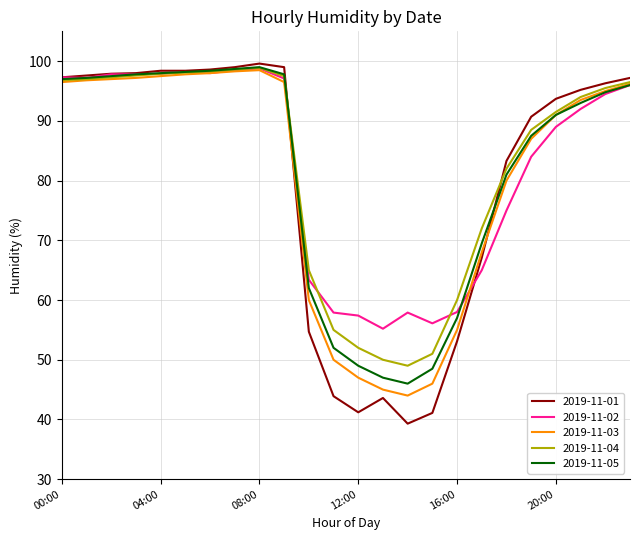

What is the greatest value displayed?

99.6